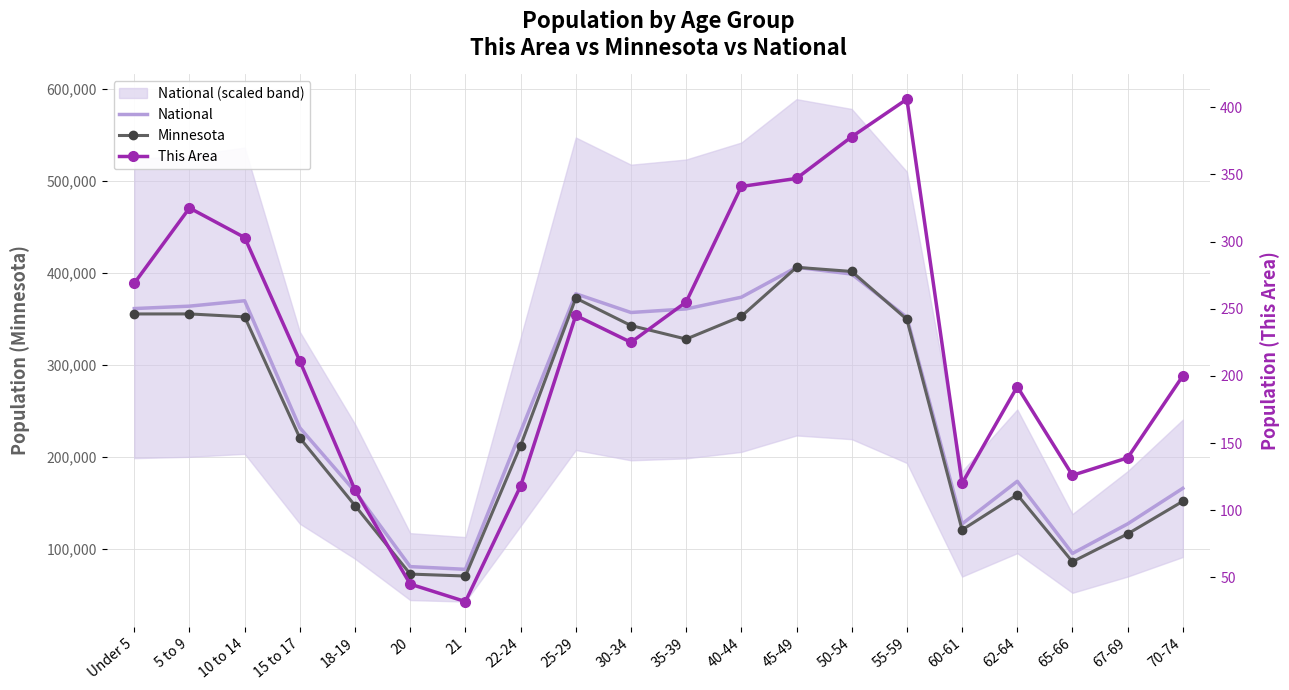

What position from the right is 40-44?

9